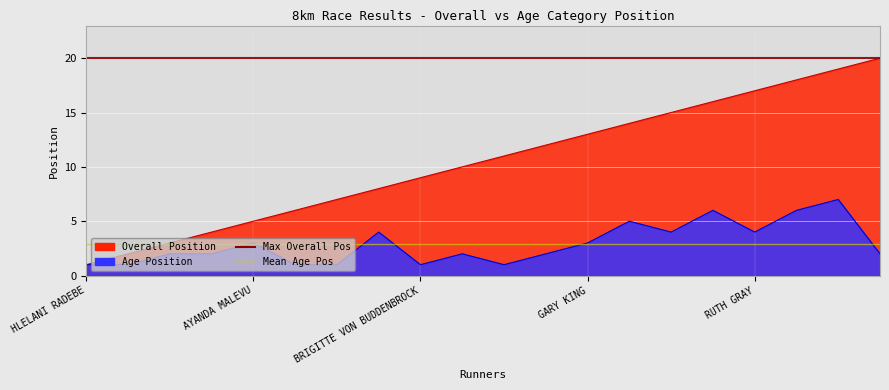

What is the sum of all Age Position values?

58